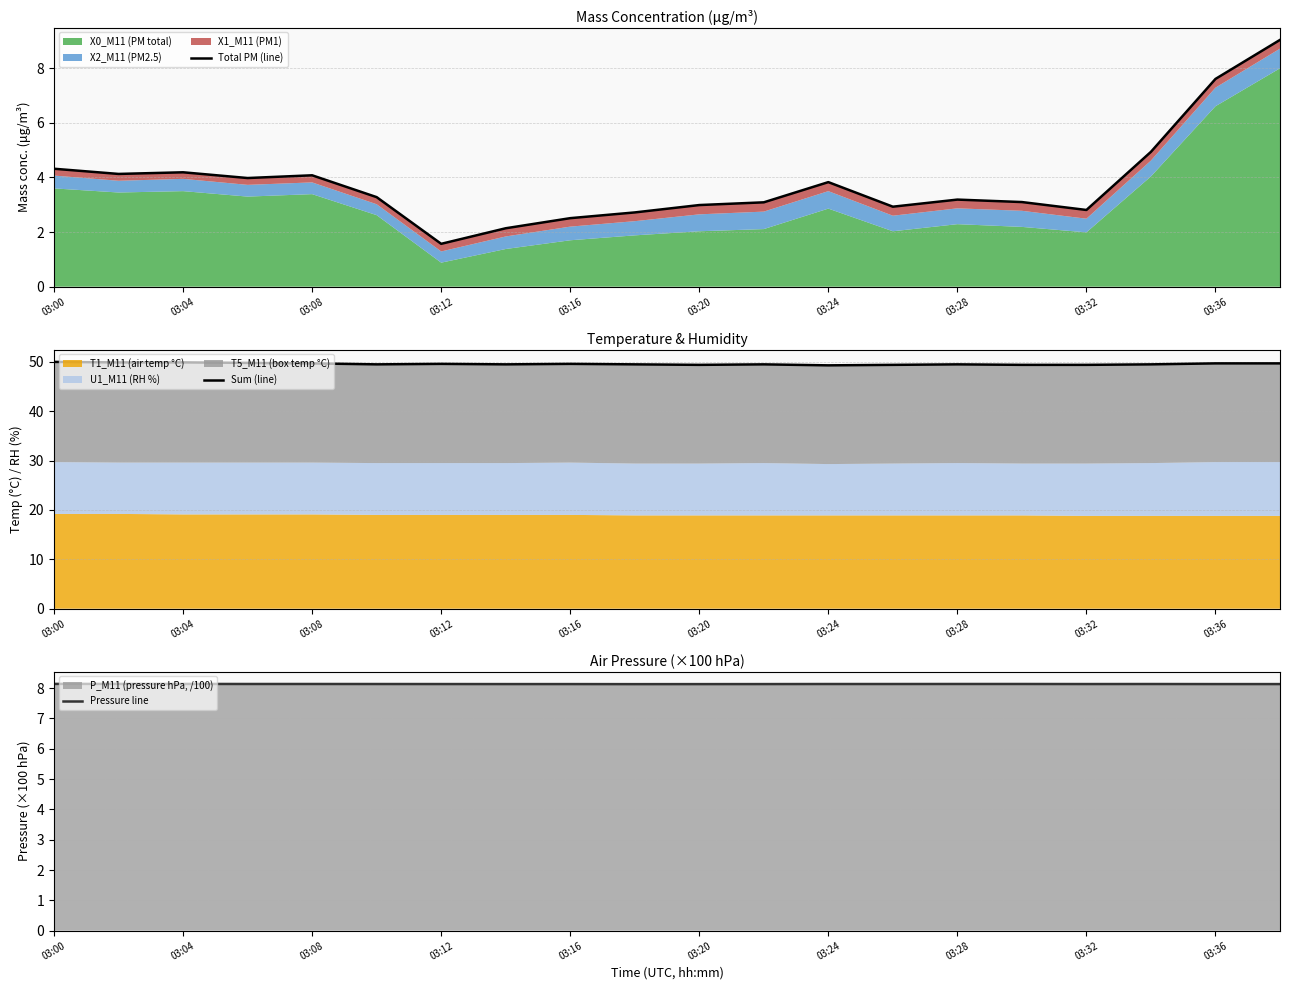

The Pressure line series shows 2.4 at 03:36. True or false?

False